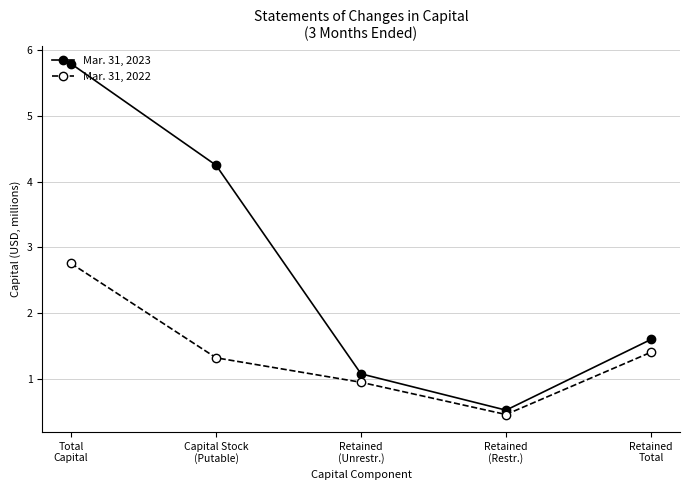

True or false: Mar. 31, 2023 has more than 1 interior local peaks.

False